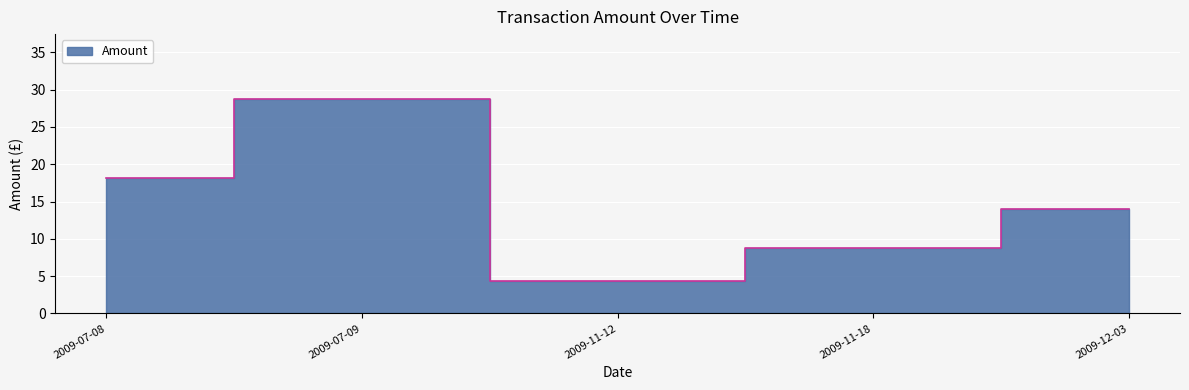

How many values exceed 14?

2